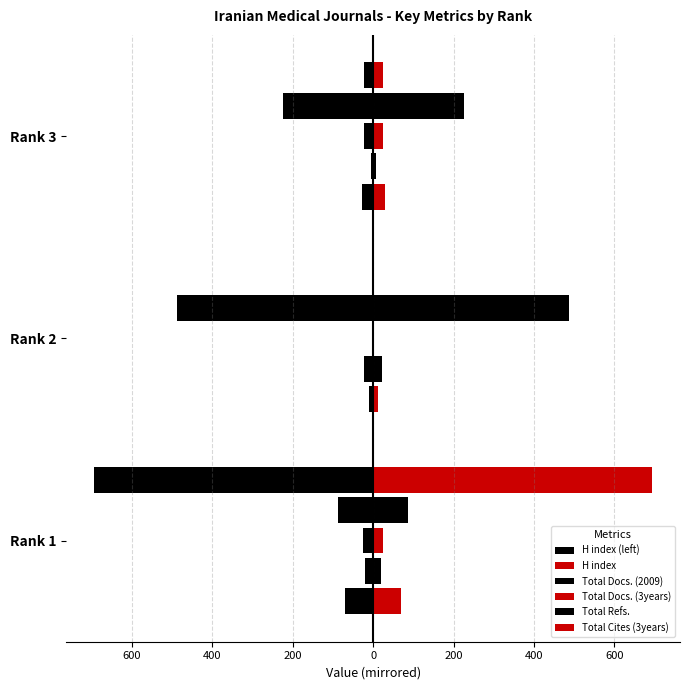

What is the value of the H index (left) bar at the 3rd from the left?

-28.5